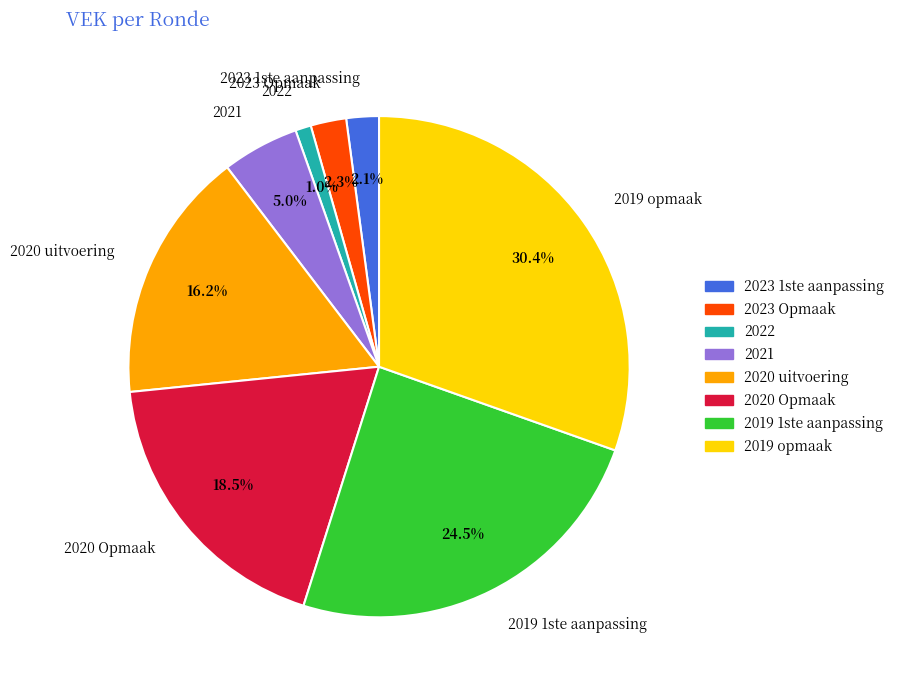

What percentage is the 2022 slice, to the nearest percent?

1%